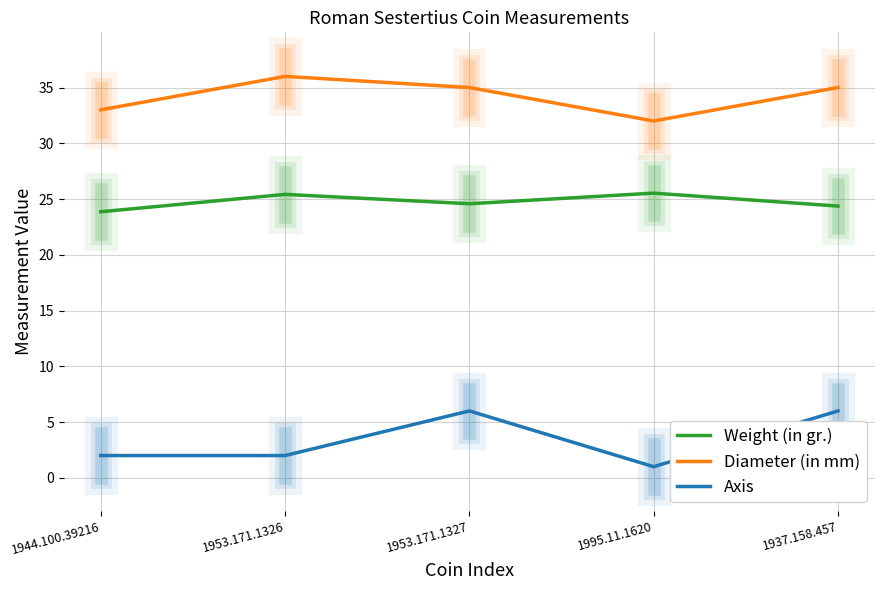

What is the difference between the highest and lowest values at 1953.171.1326?

34.0